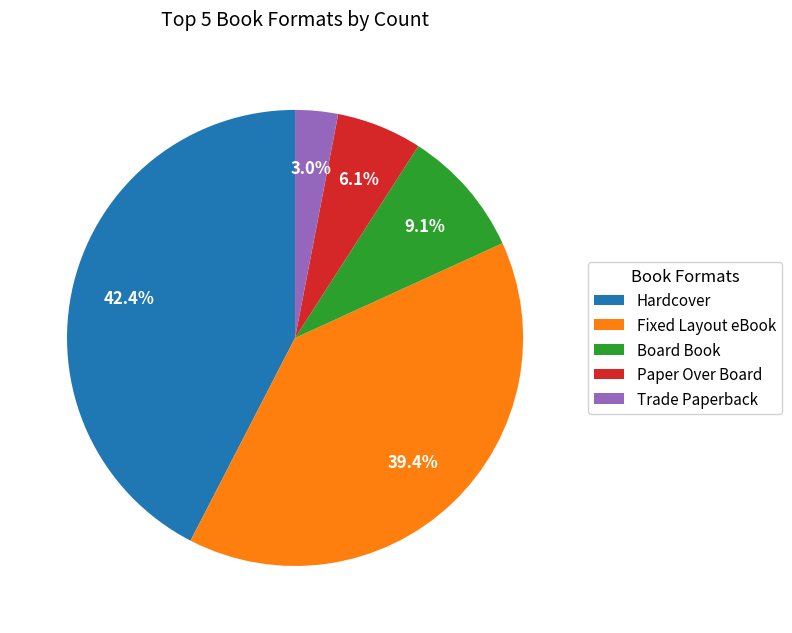

To the nearest percent, what is the difference between the largest and smallest slice percentages?

39%